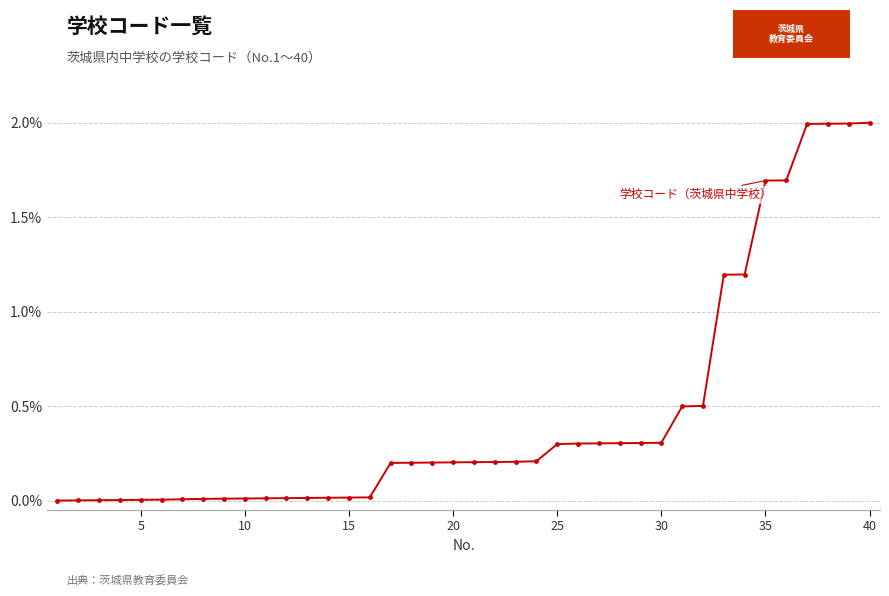

What is the difference between the second highest and second lowest values?

2.0